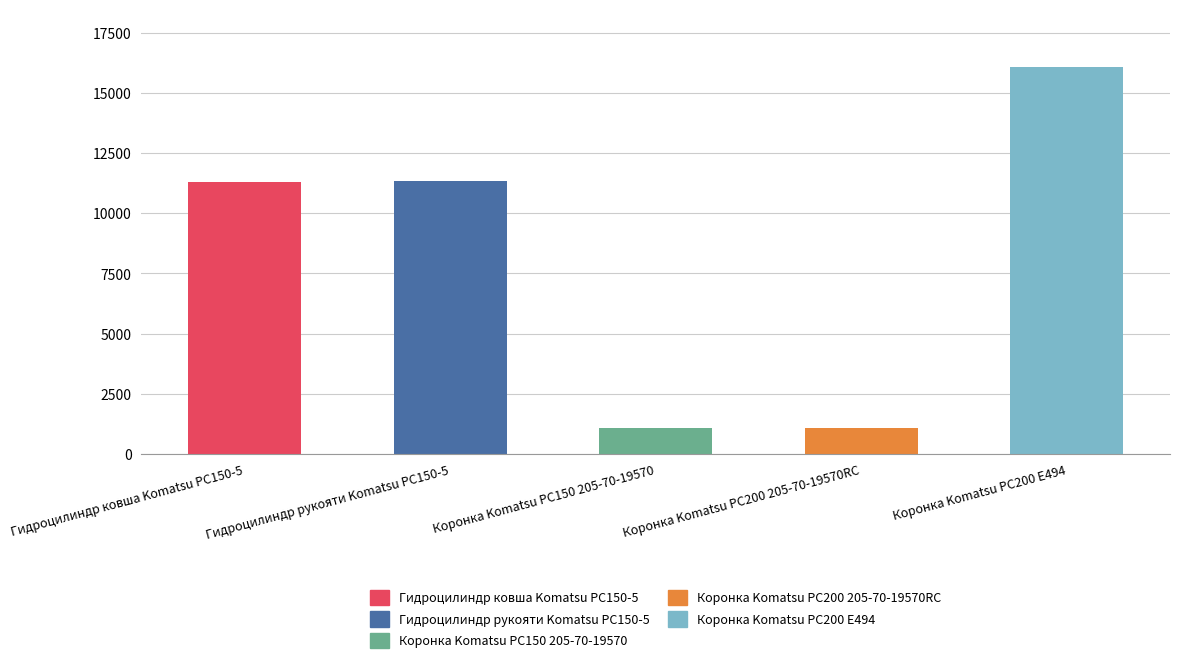

Which category has the highest value in the Гидроцилиндр ковша Komatsu PC150-5 series?

Гидроцилиндр ковша Komatsu PC150-5